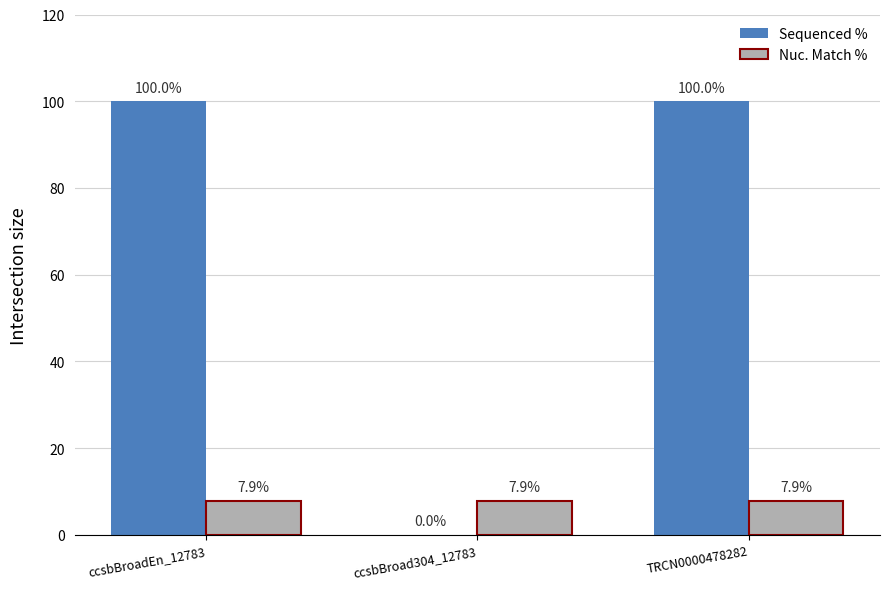

Which series changed the most between ccsbBroad304_12783 and TRCN0000478282?

Sequenced %